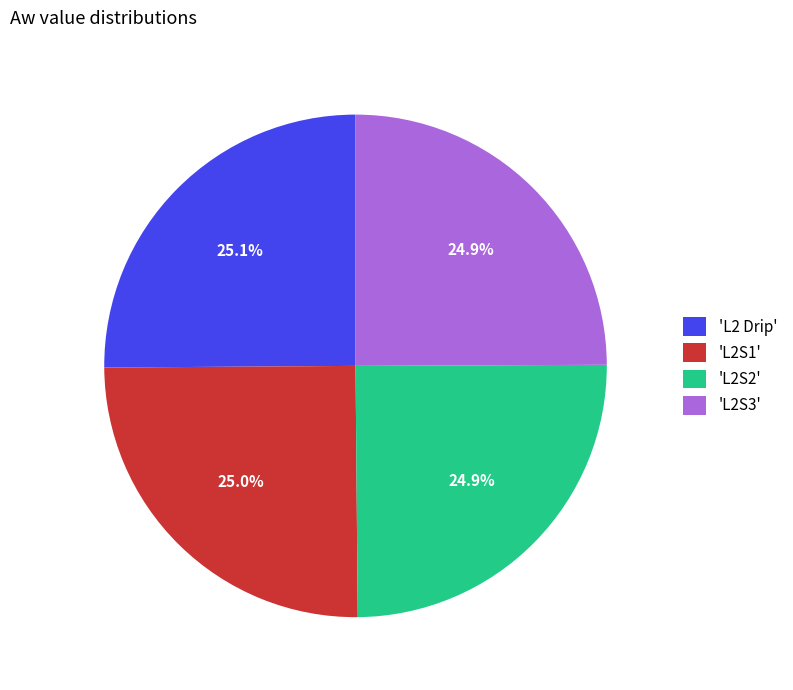

What portion of the pie excludes 'L2S3'?

75.1%